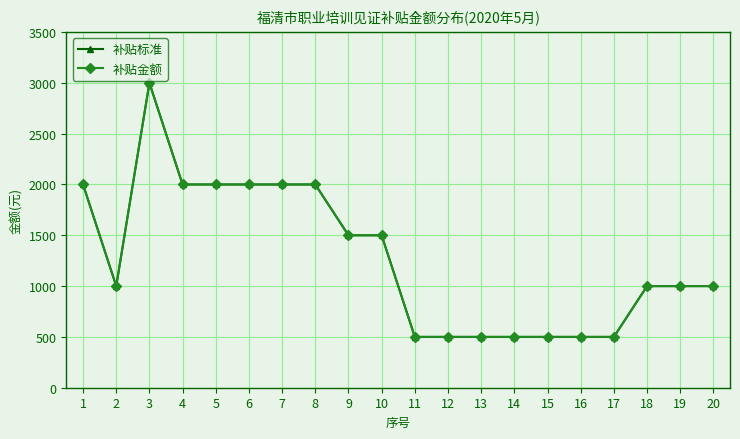

At which category is the sum across all series the highest?

3